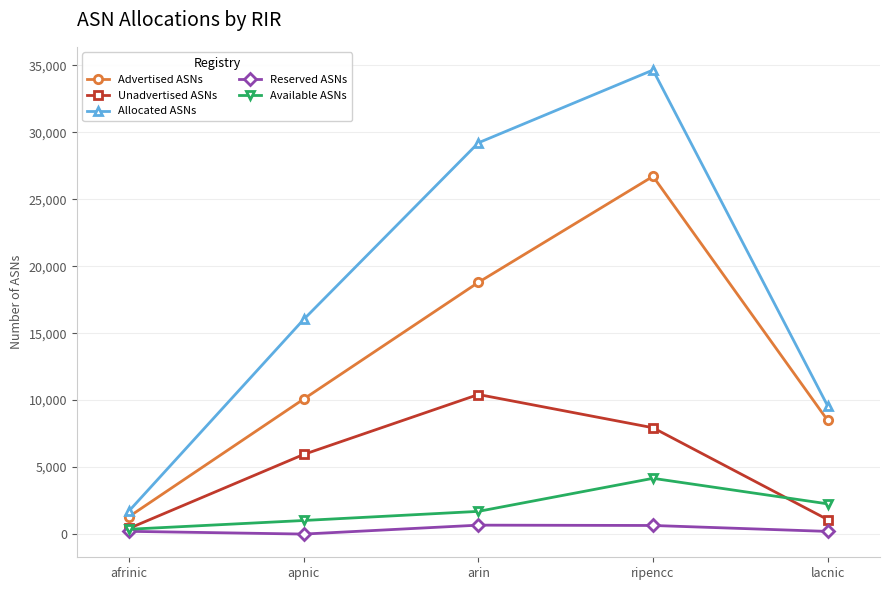

List the series in order of their peak value, lowest first.

Reserved ASNs, Available ASNs, Unadvertised ASNs, Advertised ASNs, Allocated ASNs